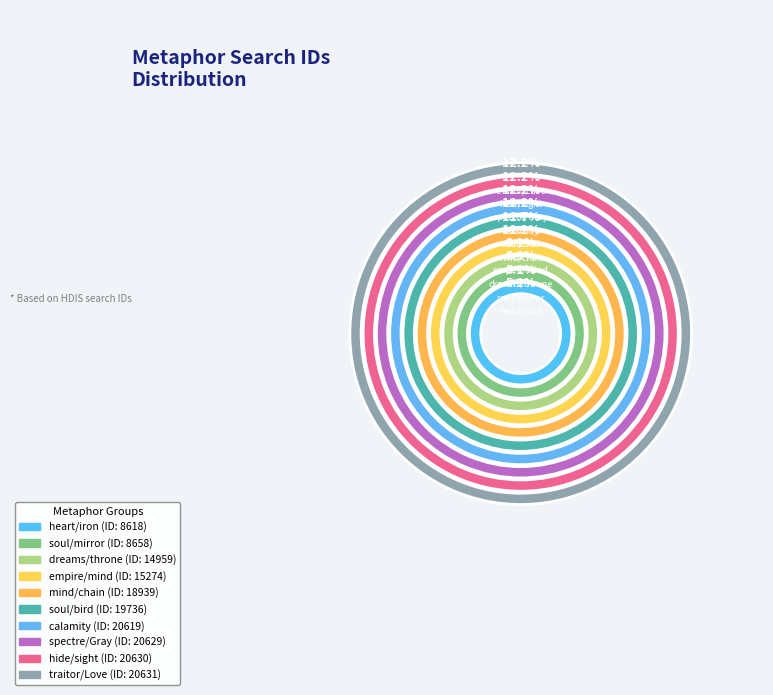

Count the number of slices in the pie.

10